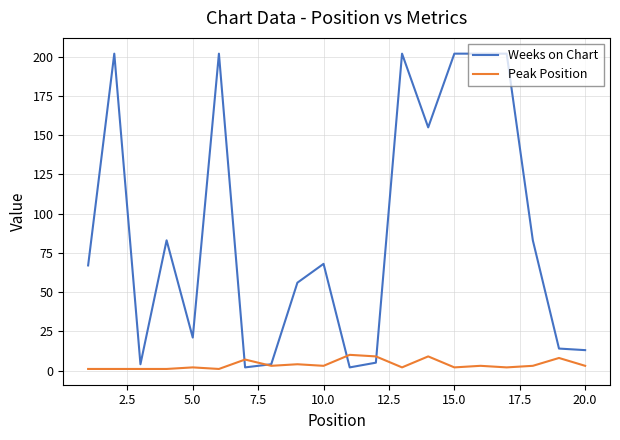

At how many categories does at least one series exceed 57?

11